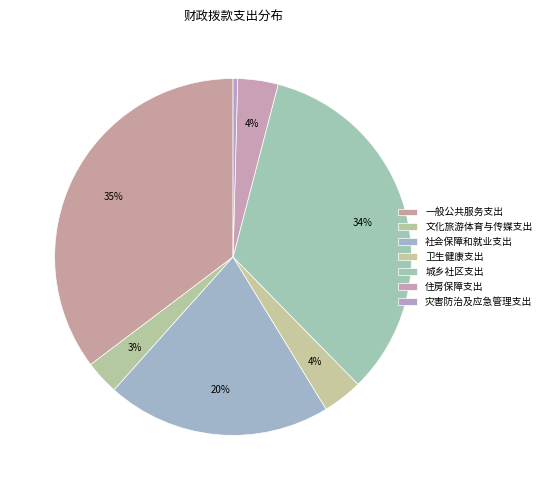

Which slice is the largest?

一般公共服务支出